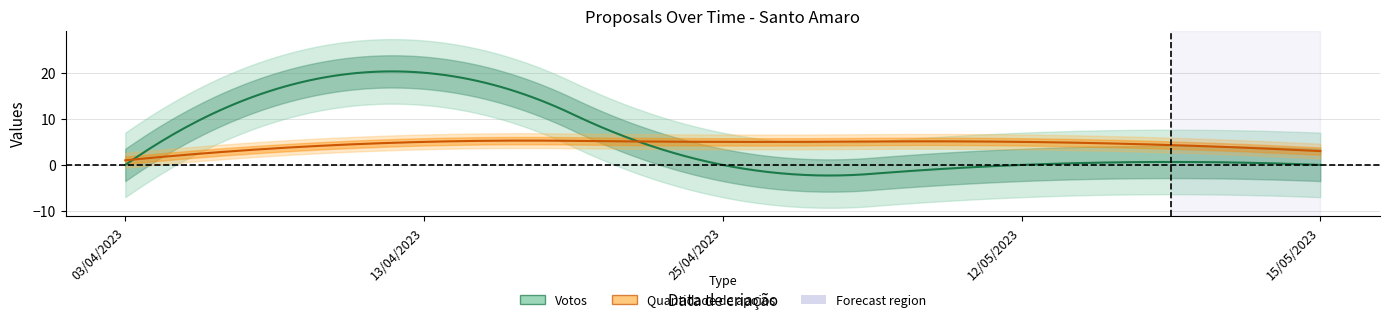

What is the label of the 2nd point from the left?

13/04/2023